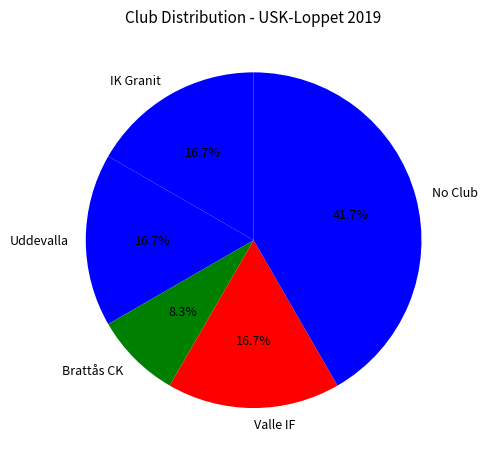

Between Uddevalla and Brattås CK, which is larger?

Uddevalla